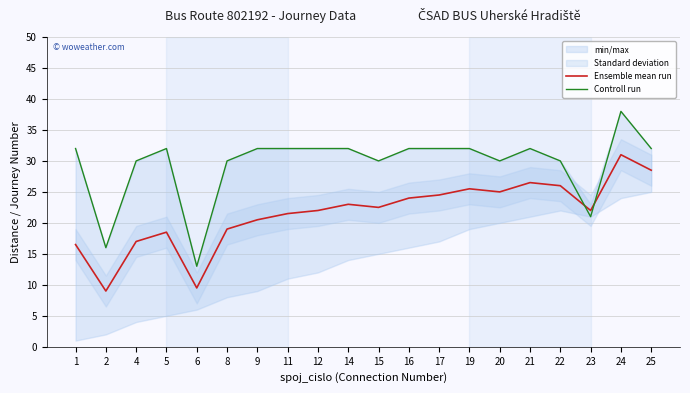

Is it true that Ensemble mean run equals 30.8 at 14?

False